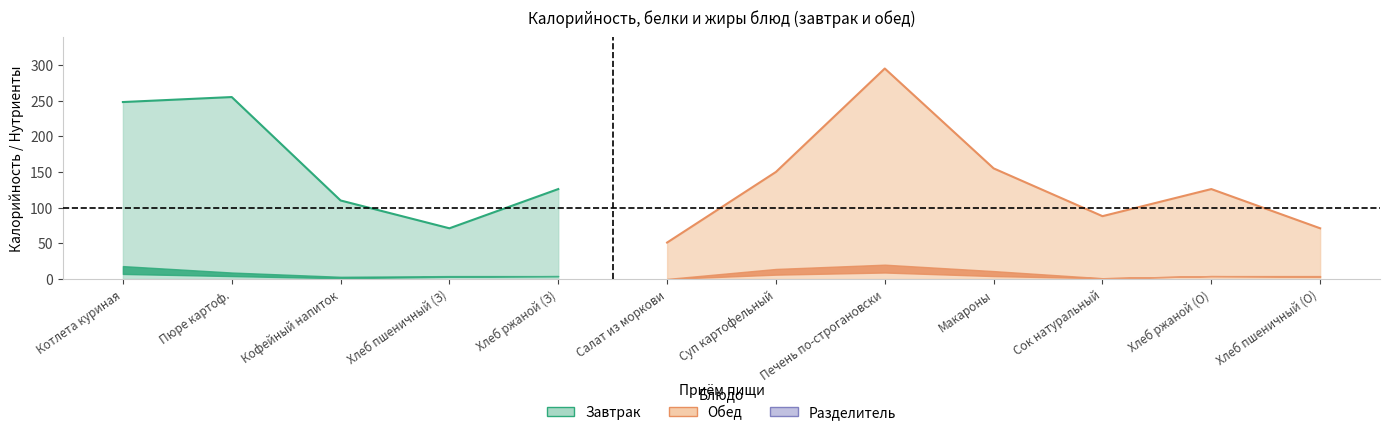

How many values in белки are above zero?

11